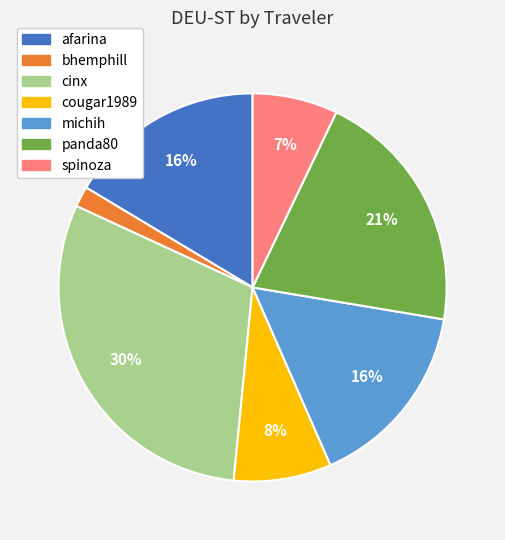

Which category has the smallest portion of the pie?

bhemphill